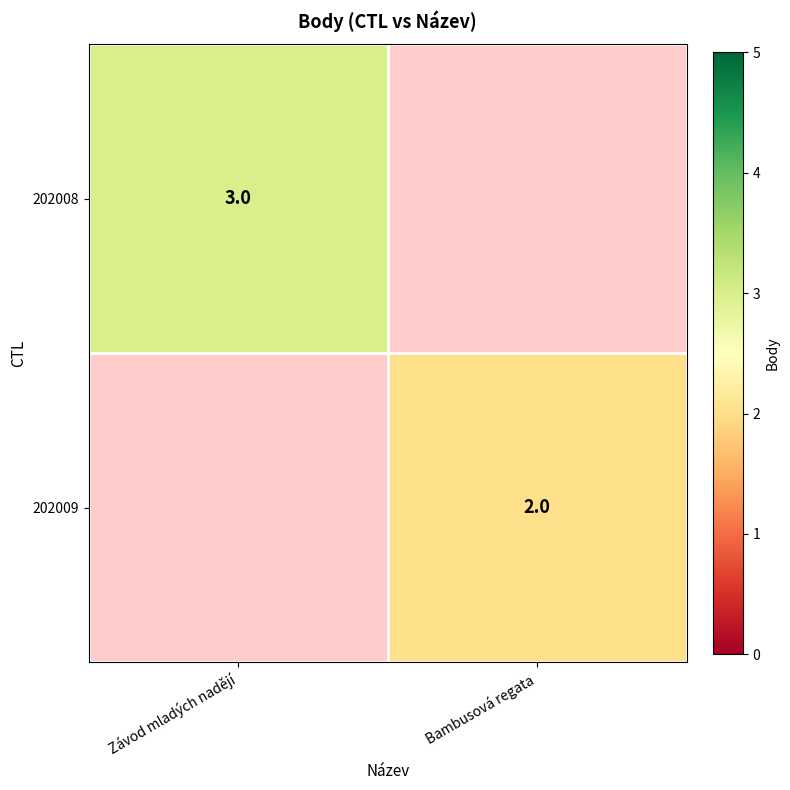

The 202009 series shows 0.6 at Bambusová regata. True or false?

False